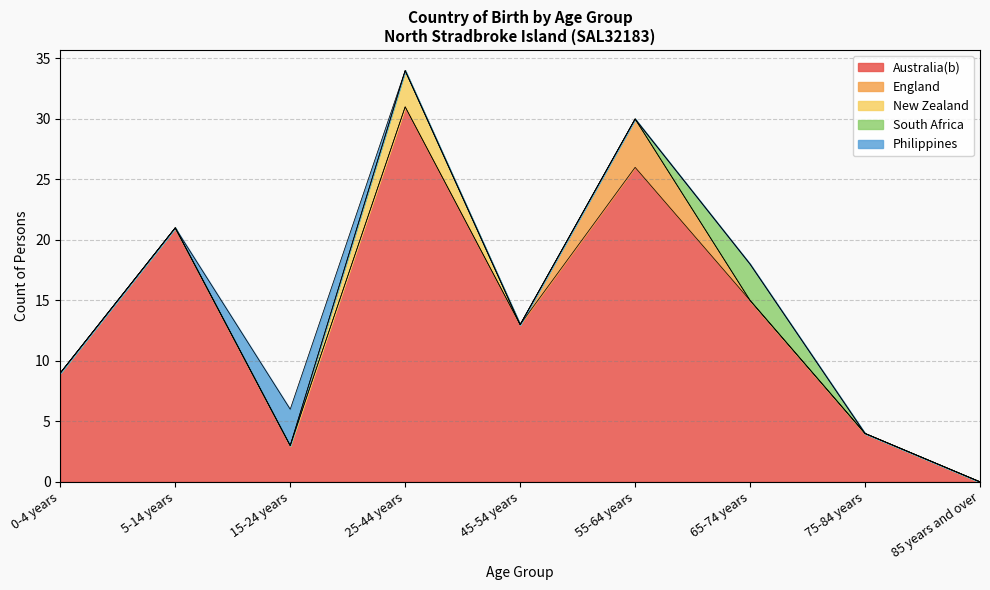

At which label does Australia(b) reach its peak?

25-44 years